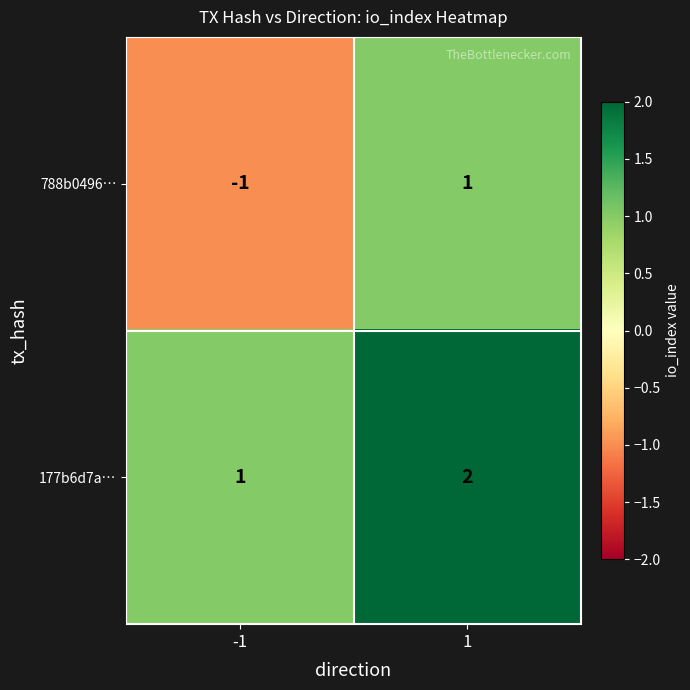

List the series in order of their peak value, lowest first.

788b0496…, 177b6d7a…